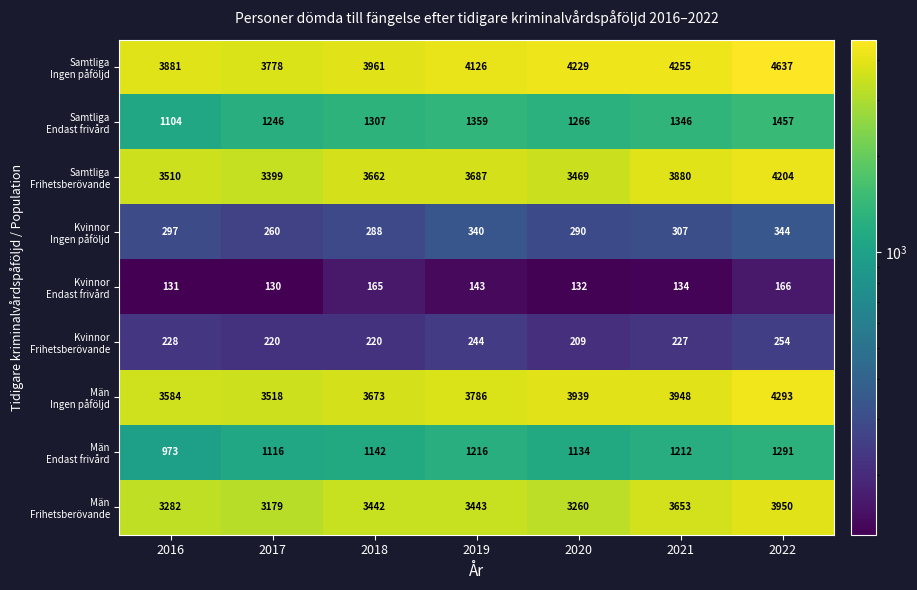

What is the greatest value displayed?

4637